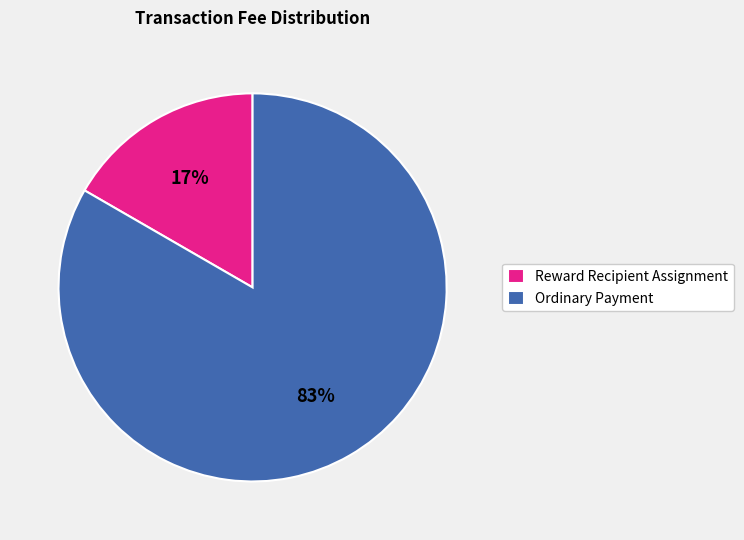

How many slices are in this pie chart?

2